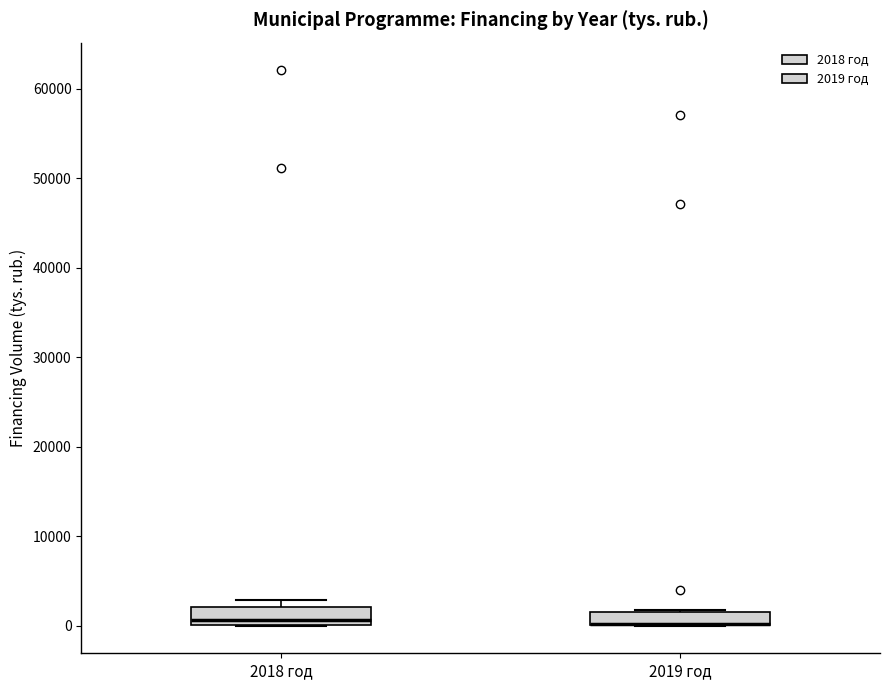

Where is the lower edge of the box for 2019 год on the y-axis? The values are not printed on the chart, so give them approximately, as read against the axis.

0